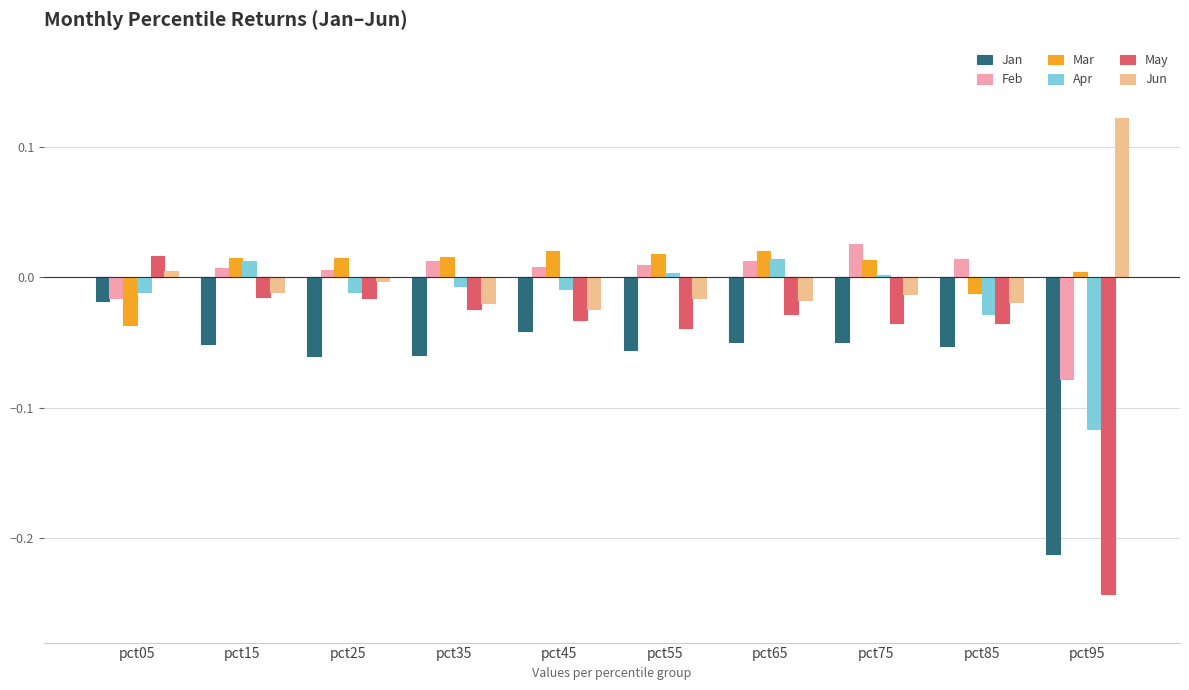

Count the number of categories in the chart.

10